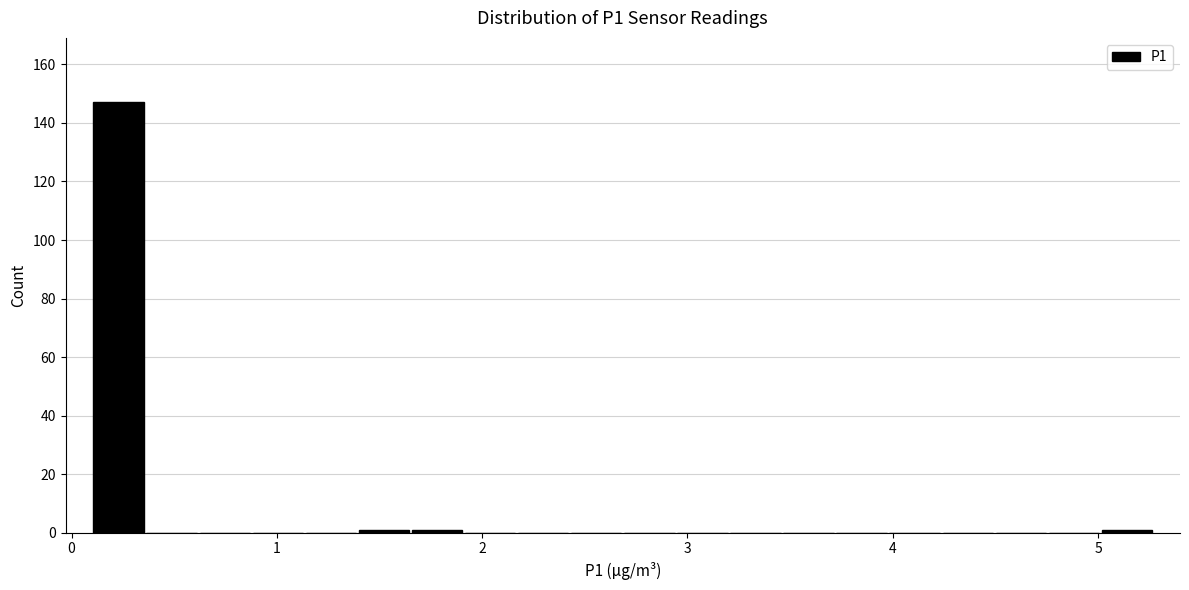

Around what value on the x-axis is the tallest bar? Give the approximate position of its centre, as read against the axis.

0.2